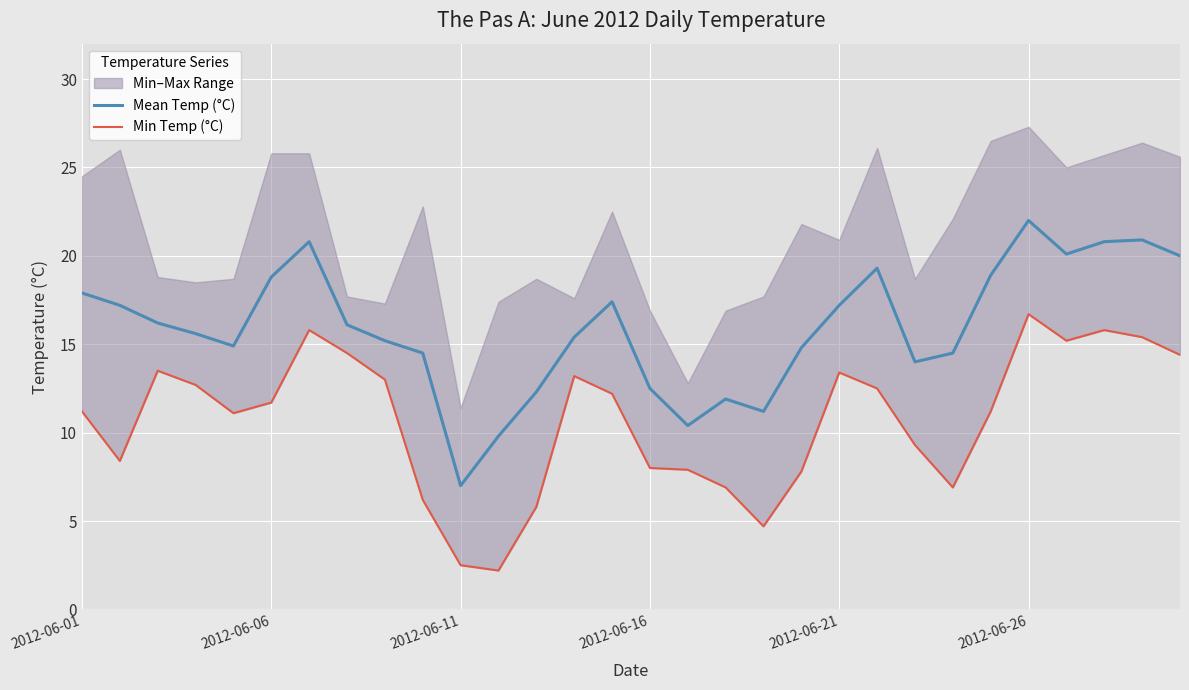

Which category has the highest value in the Mean Temp (°C) series?

2012-06-26